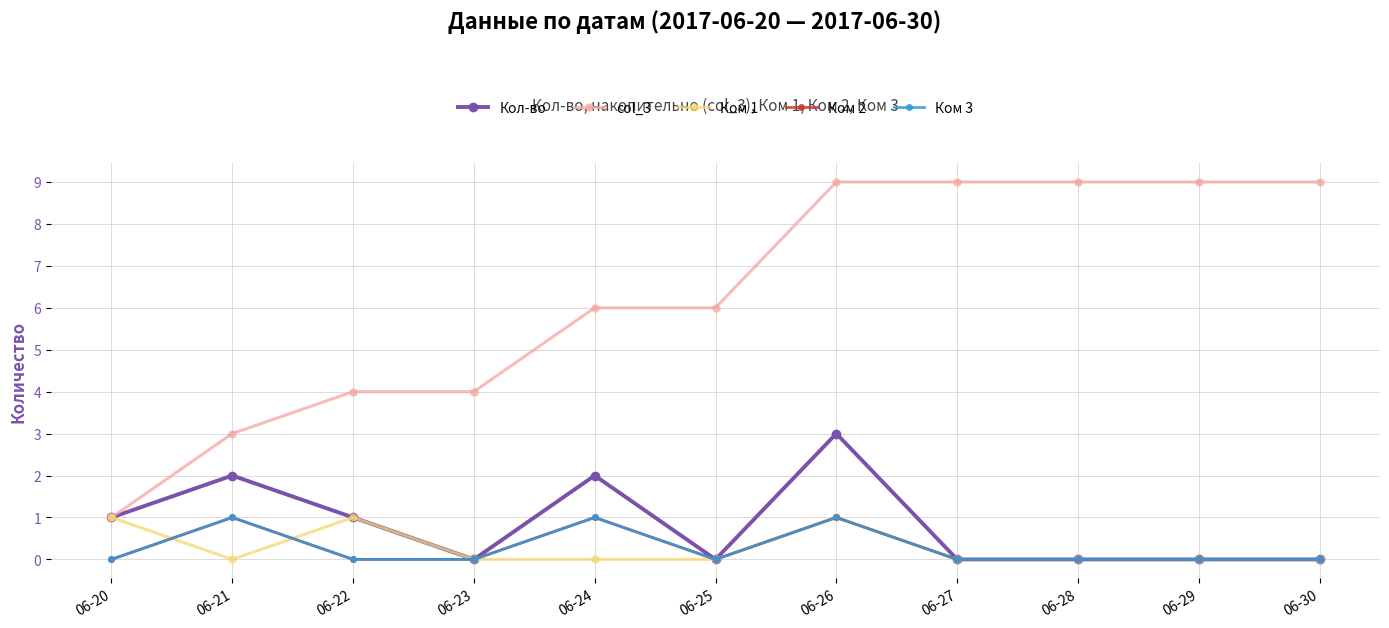

How many positive values does the Ком 1 series have?

3